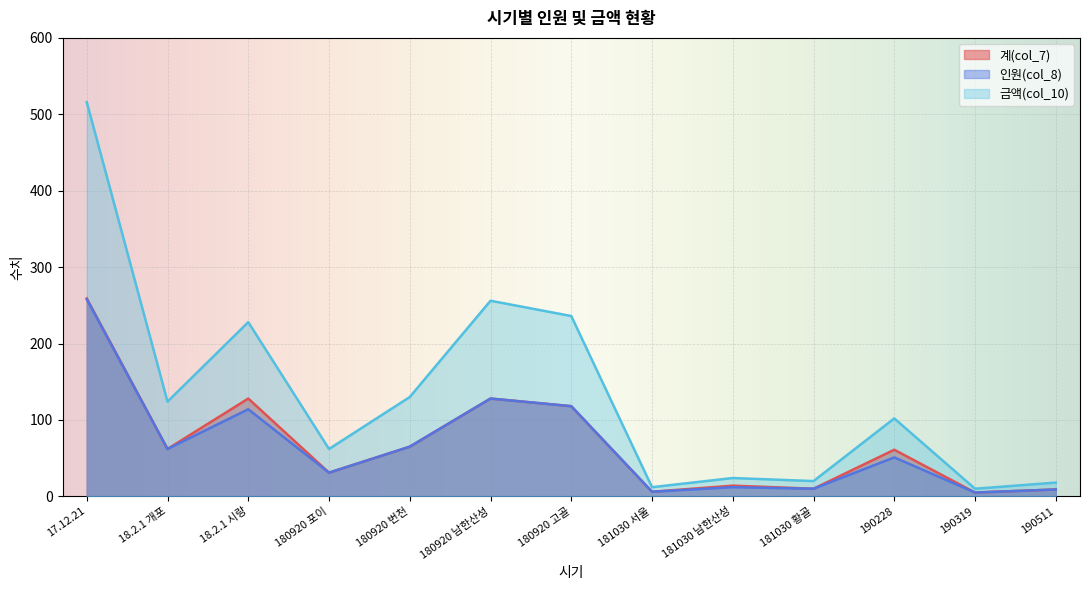

What value does the 인원(col_8) series have at 180920 고골, to the nearest 50?

100